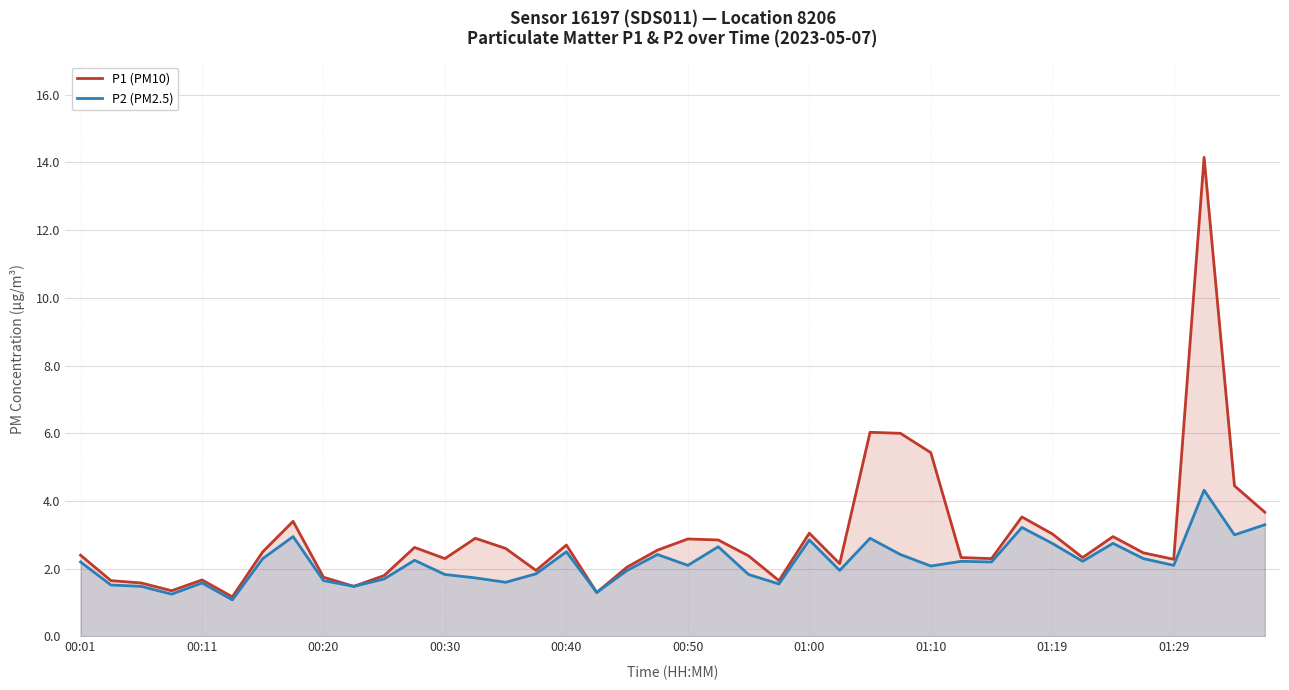

What is the total value across all series at 22?

4.2